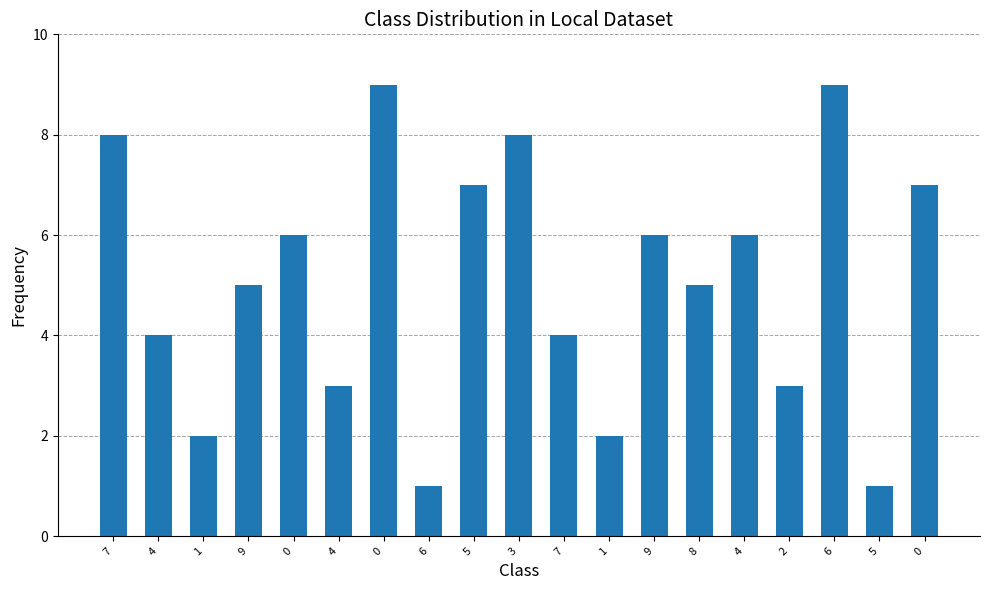

Which label corresponds to the smallest value in the chart?

6